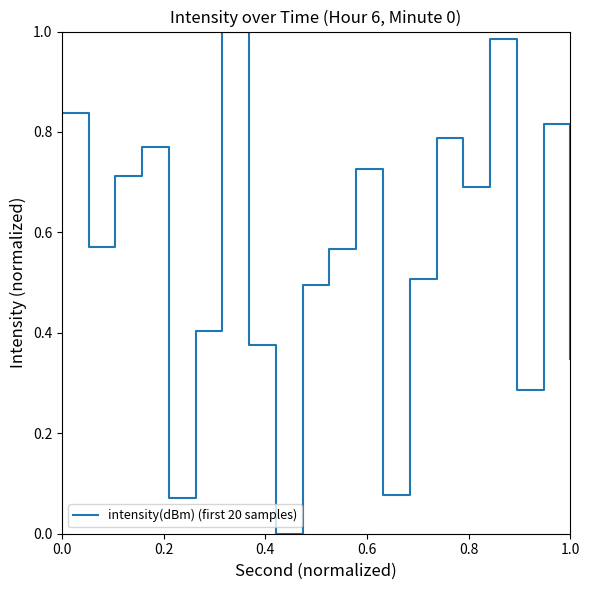

What is the difference between the second highest and minimum values?

1.0